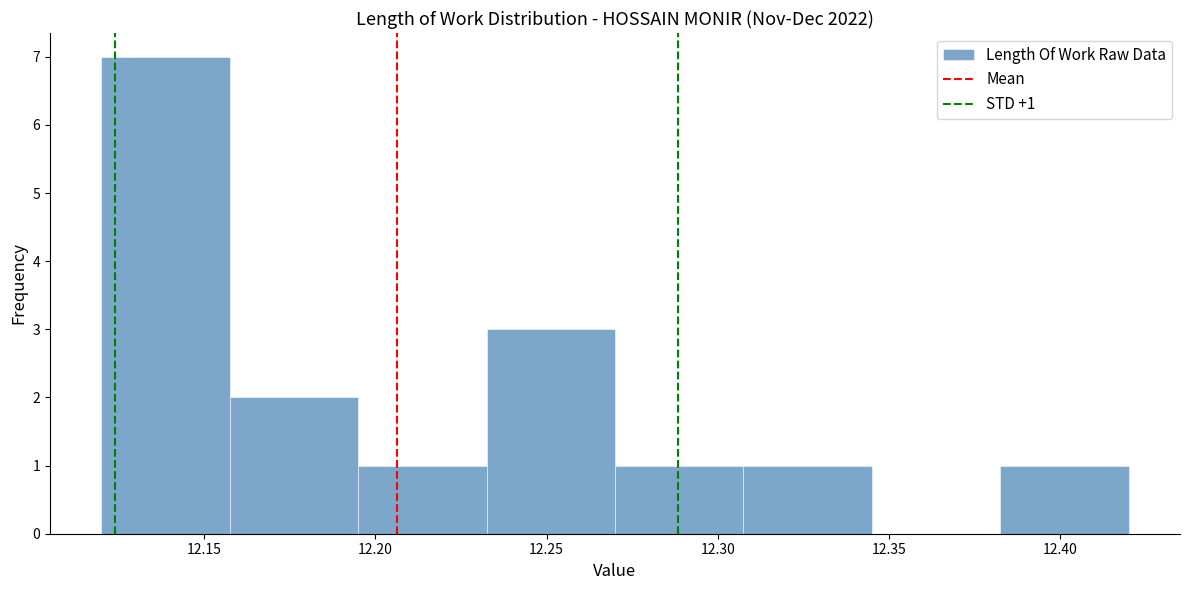

Over which range of the x-axis is the bar tallest?

12.120 to 12.160